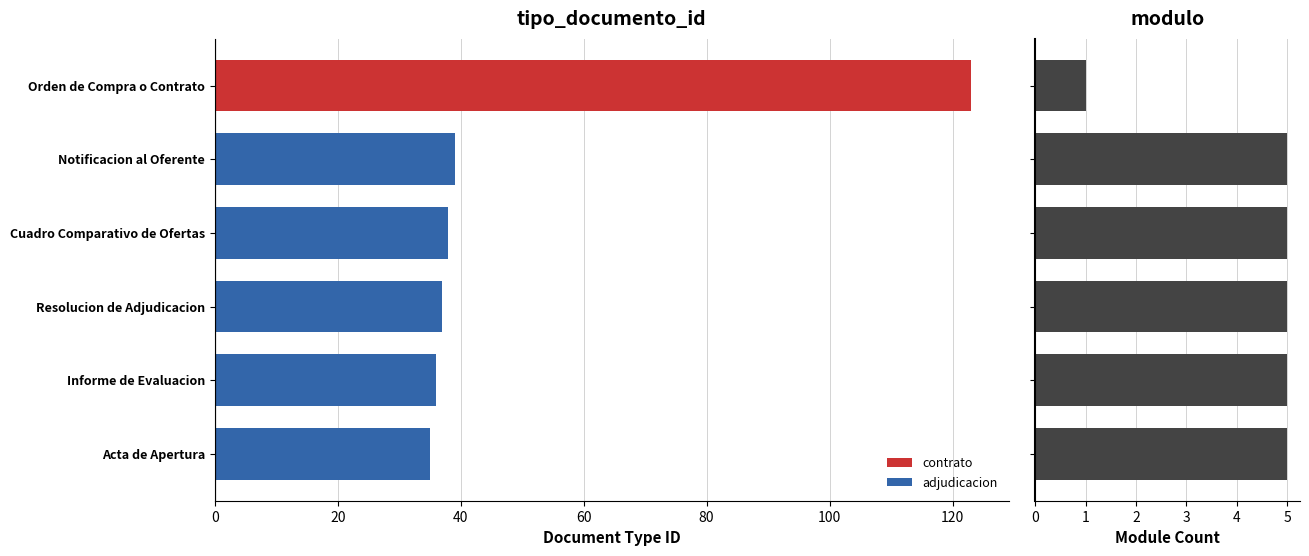

List the series in order of their peak value, lowest first.

modulo count, tipo_documento_id